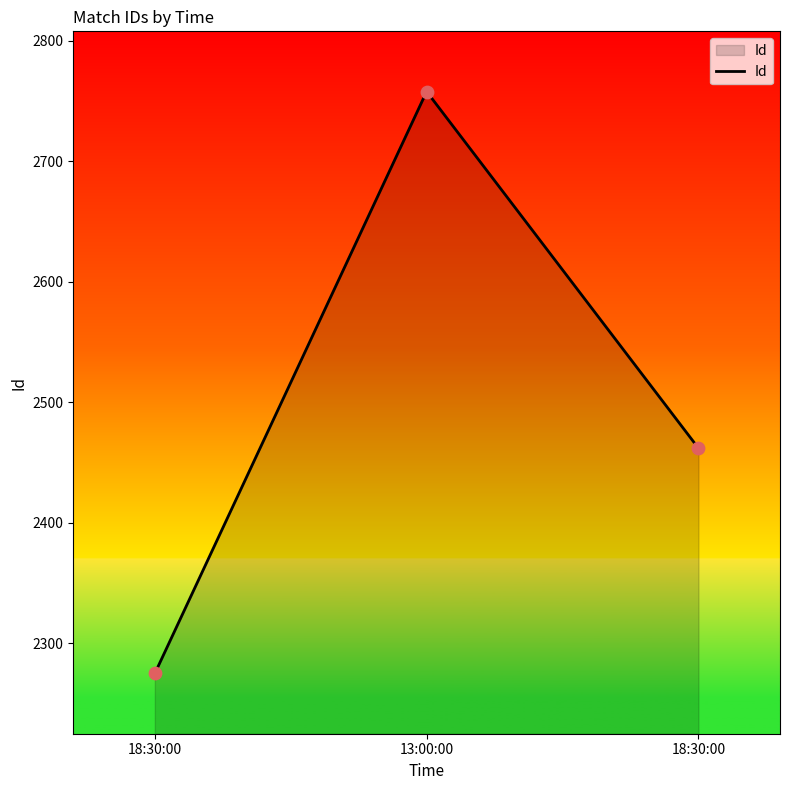

What is the change in value from 18:30:00 to 18:30:00?

+187